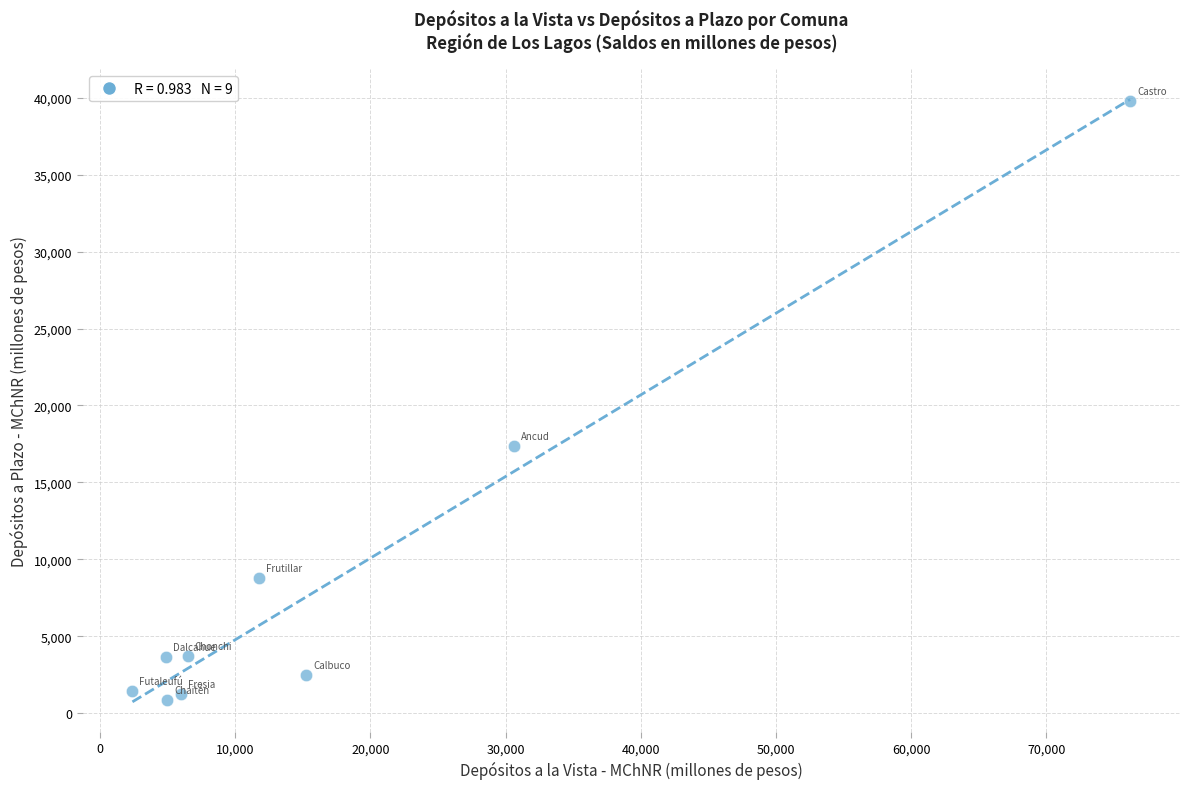

What is the range of Y values (max minus min)?

38904.6